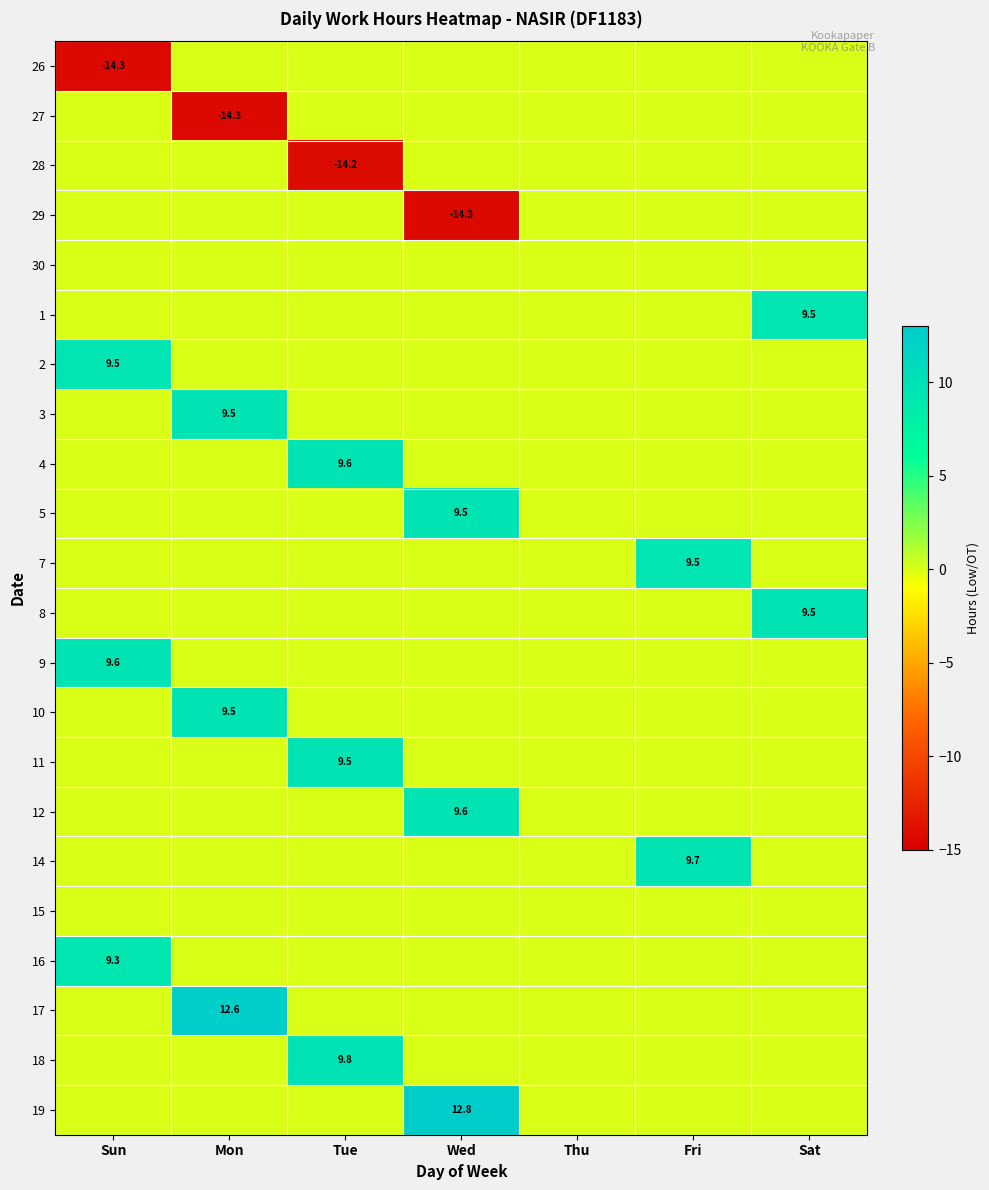

What is the greatest value displayed?

12.8